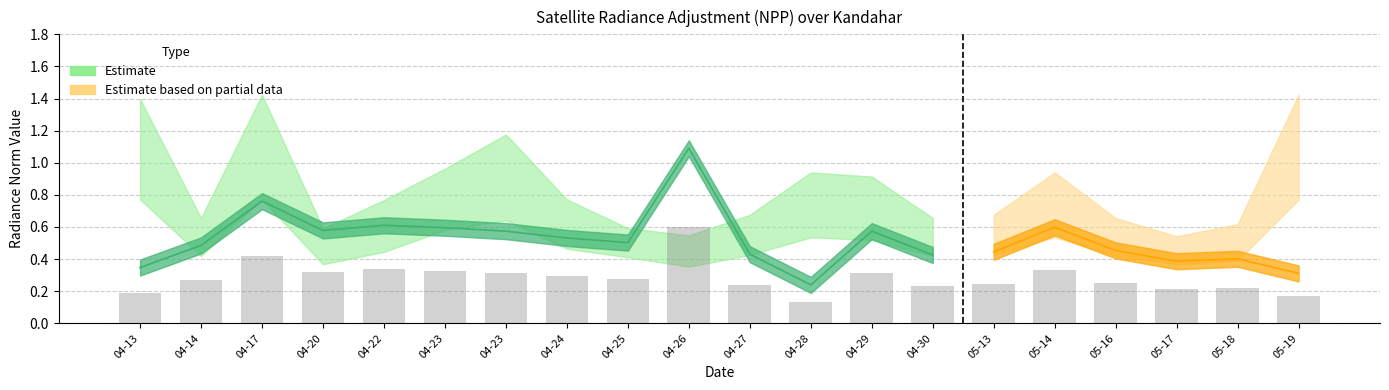

Read the rade9_mult_nadir_norm value at 2012-04-23.

0.6